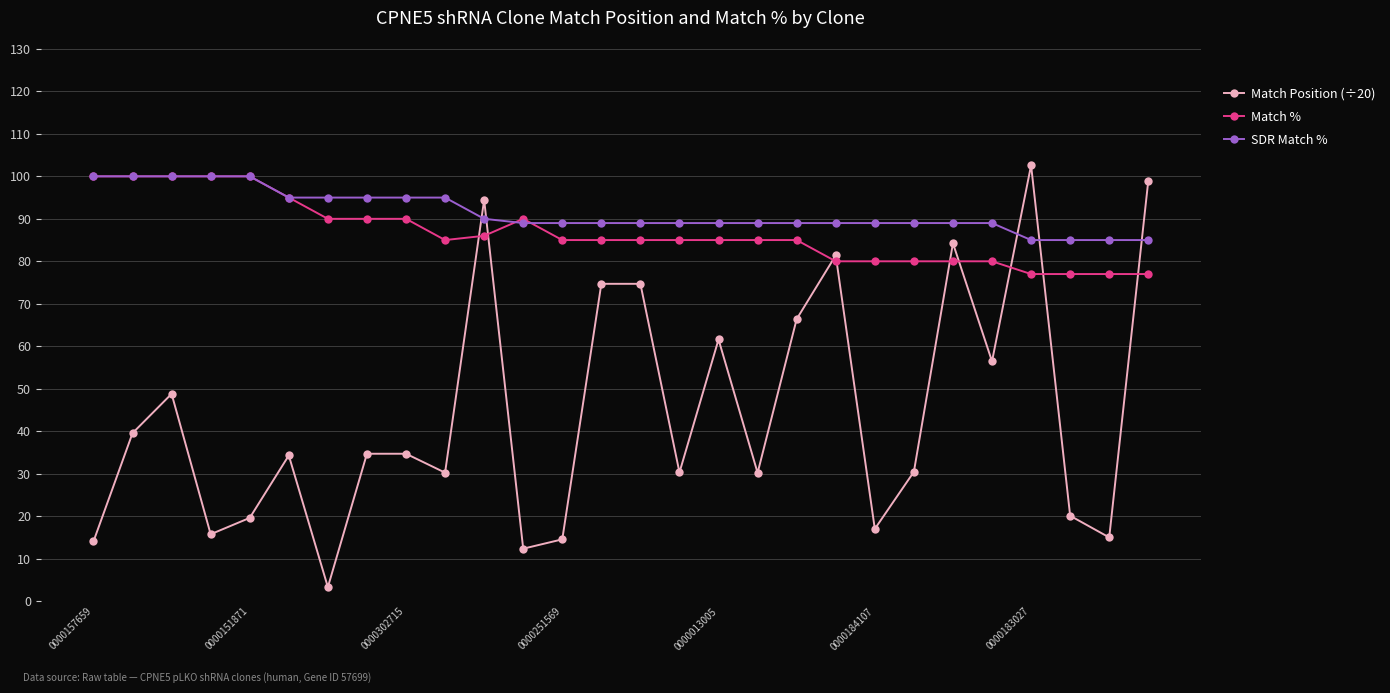

Which series has the largest range (max minus min)?

Match Position (÷20)